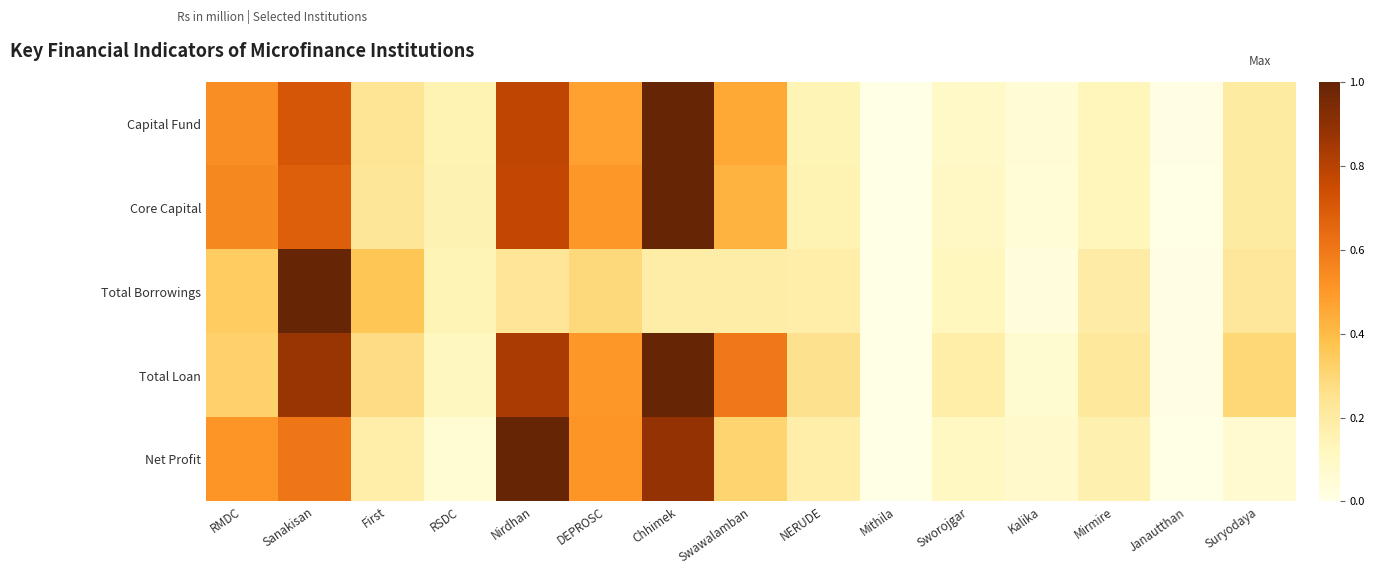

At how many categories does at least one series exceed 0?

14